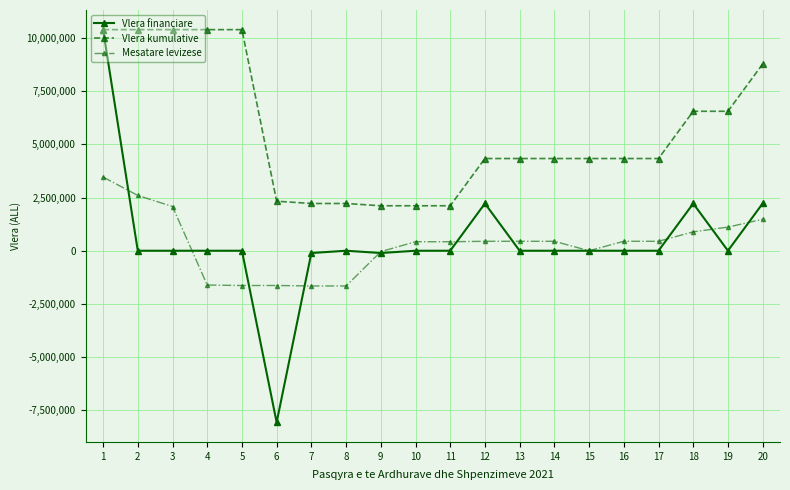

What is the greatest value displayed?

10395126.0